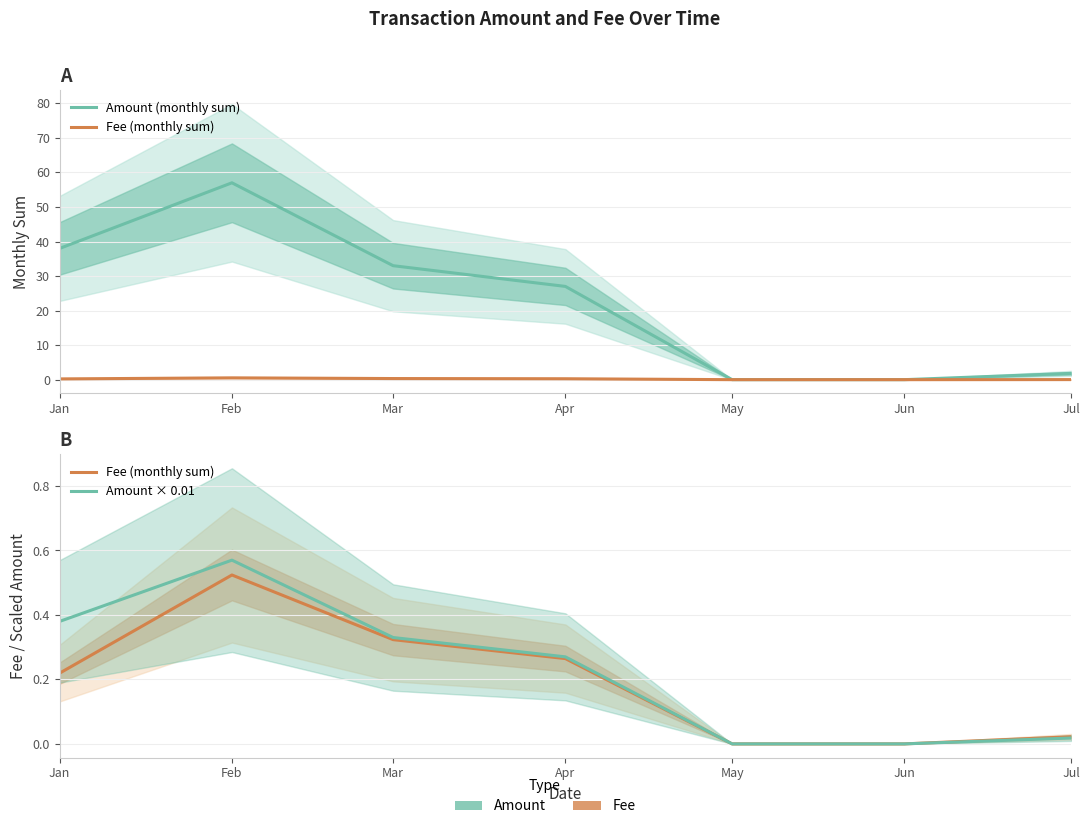

Which series changed the most between Apr and Jul?

Amount (monthly sum)